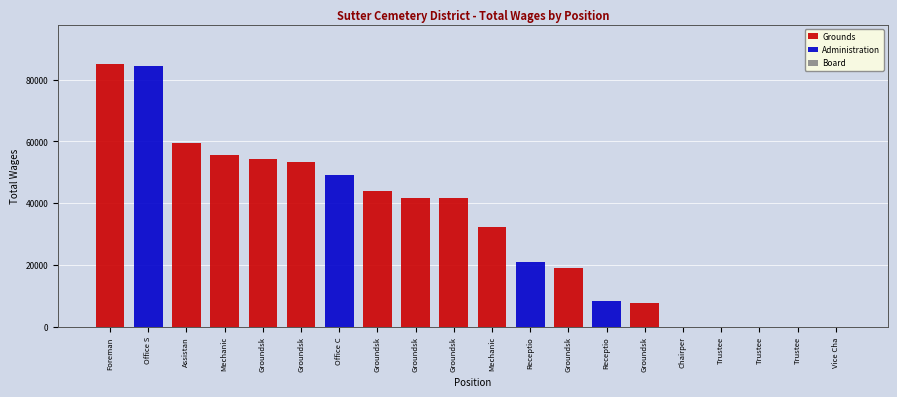

How many groups of bars are there?

20